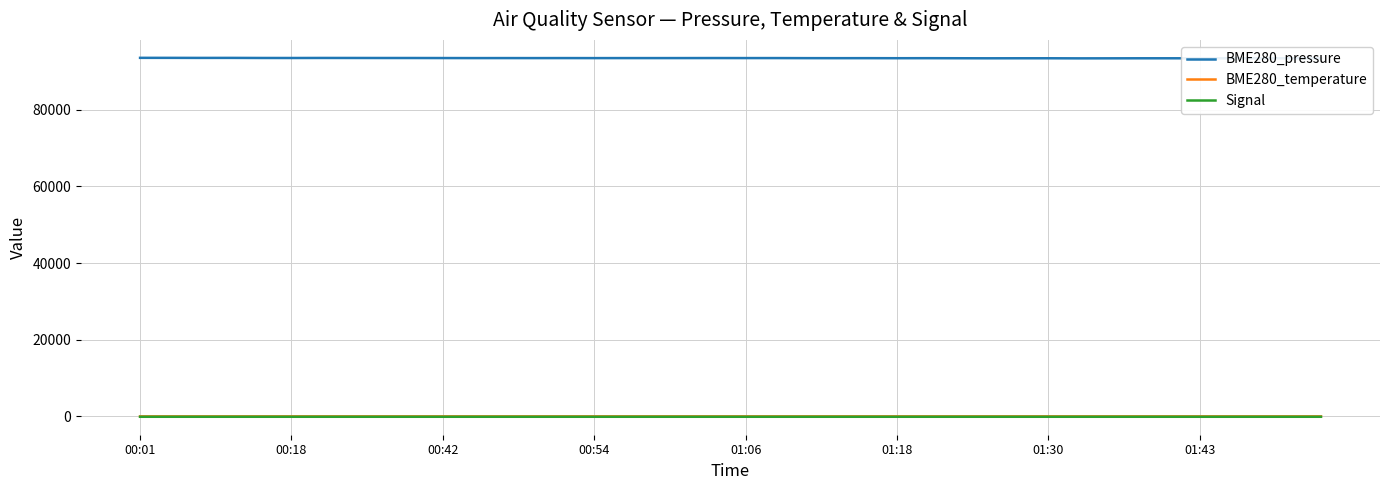

Which series has the largest total across all categories?

BME280_pressure